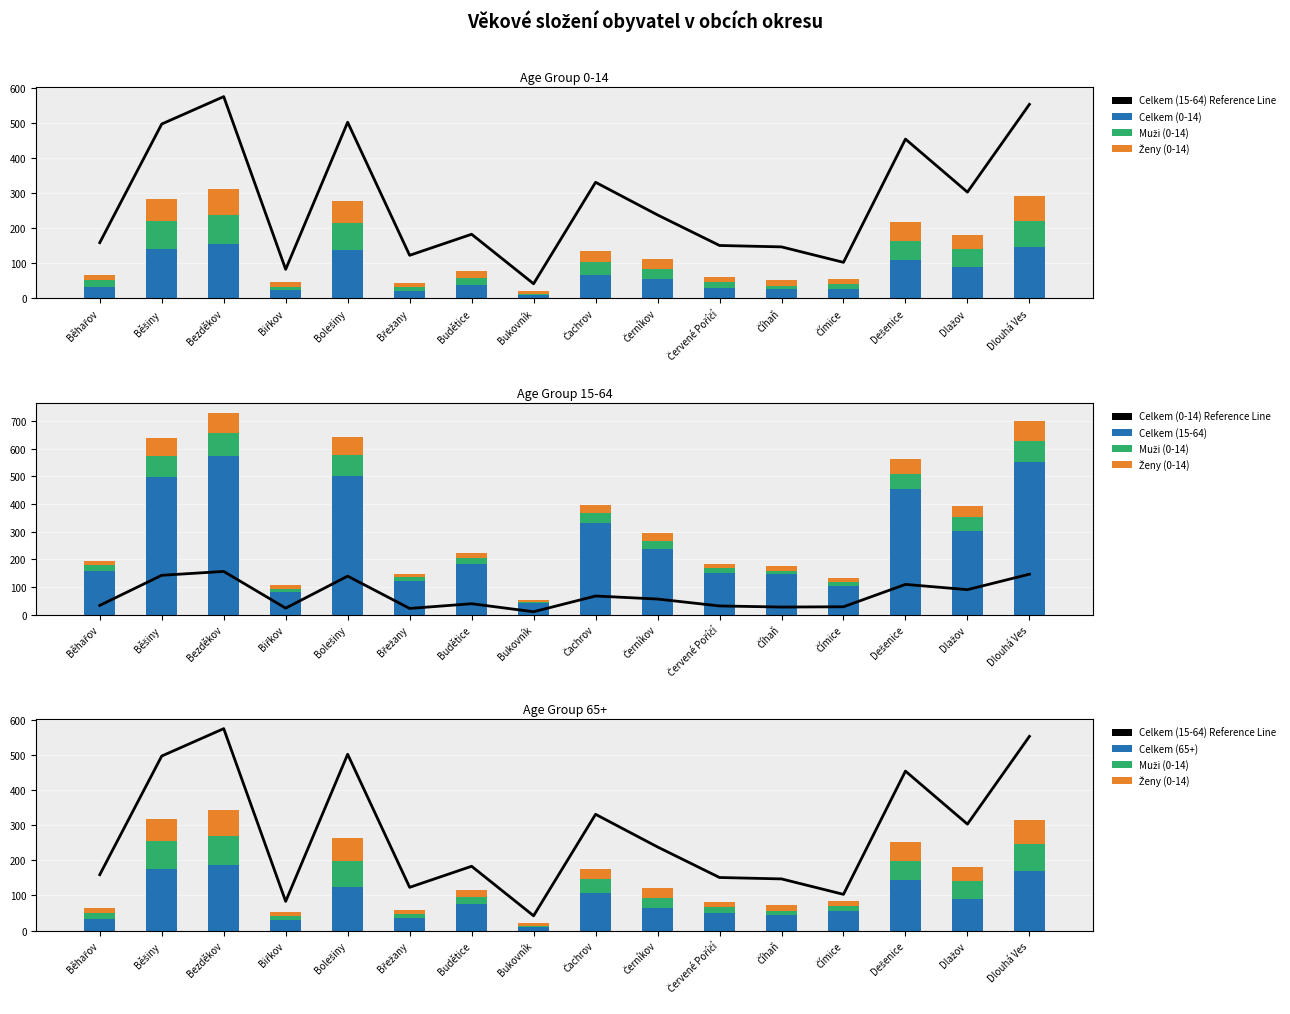

Rank the categories by Celkem (65+) value from highest to lowest.

Bezděkov, Běšiny, Dlouhá Ves, Dešenice, Bolešiny, Čachrov, Dlažov, Budětice, Černíkov, Čímice, Červené Poříčí, Číhaň, Břežany, Běhařov, Biřkov, Bukovník